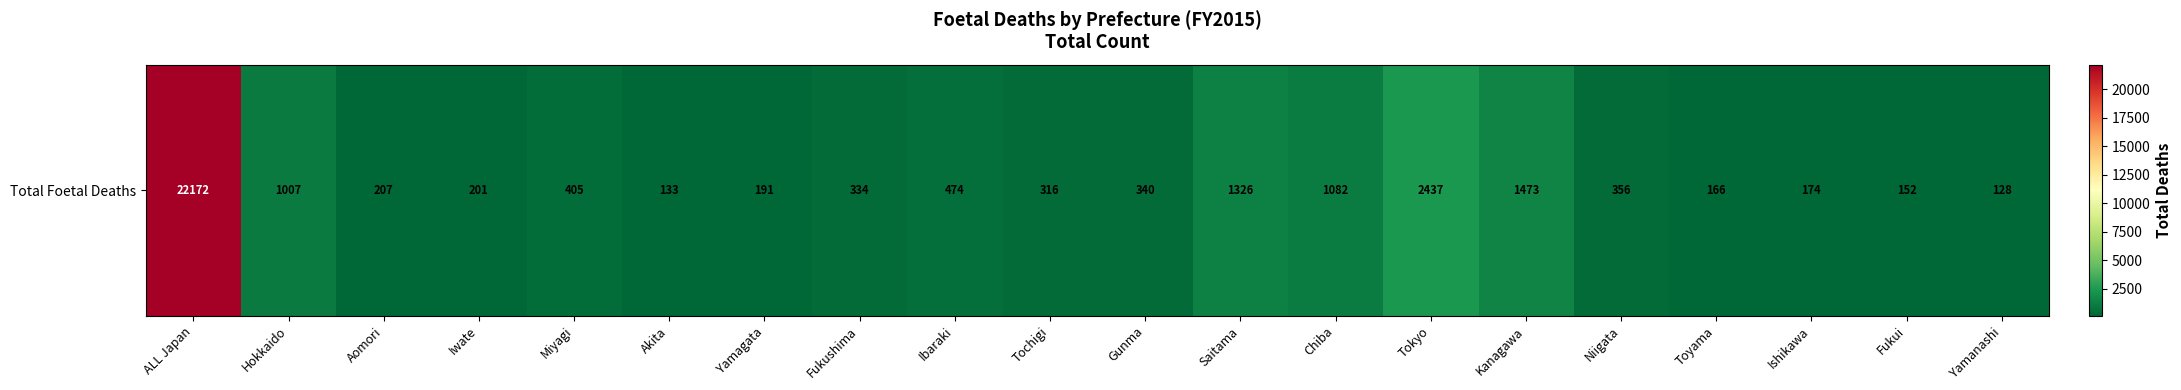

How many data points are less than 340?

10